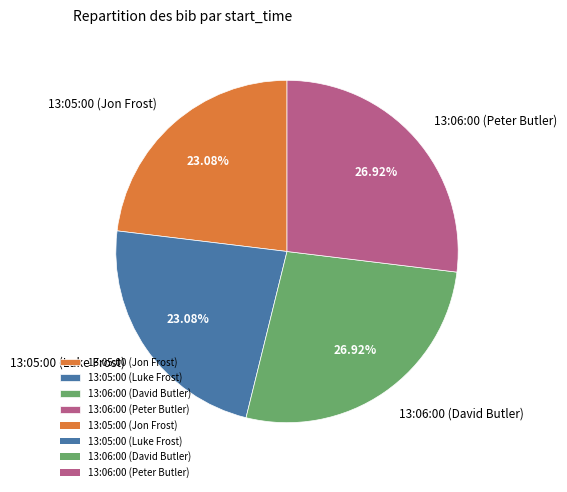

To the nearest percent, what portion does 13:05:00 (Jon Frost) represent?

23%